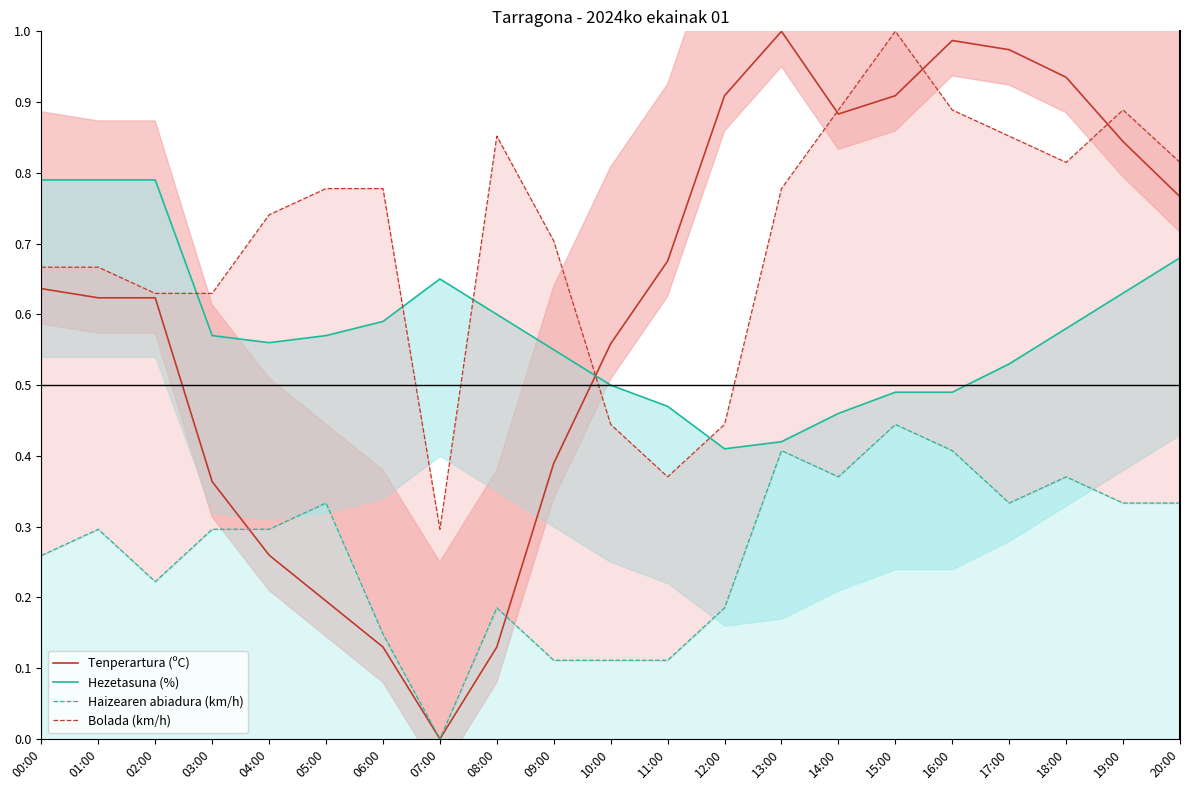

How many intersections are there between Tenperartura (ºC) and Hezetasuna (%)?

1